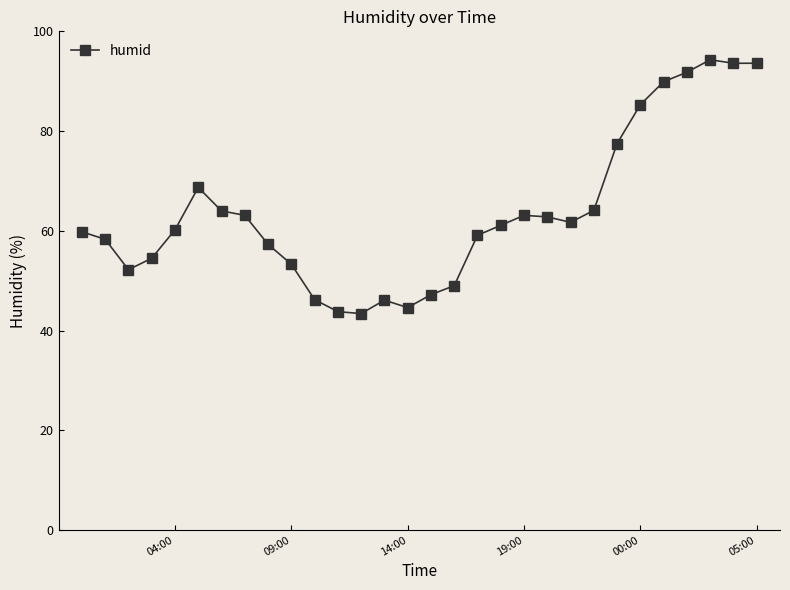

What is the smallest value displayed?

43.4